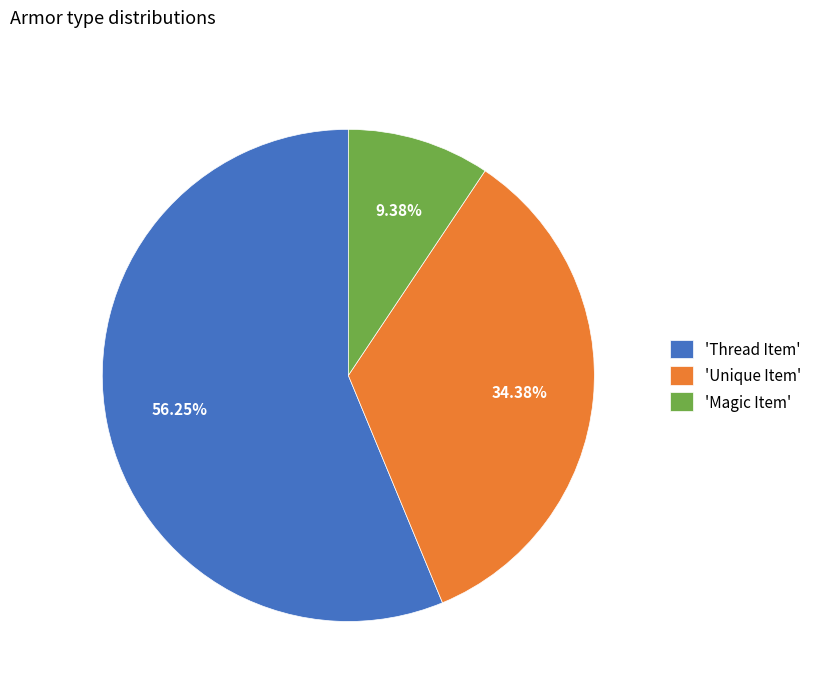

Rank the categories by value from highest to lowest.

'Thread Item', 'Unique Item', 'Magic Item'